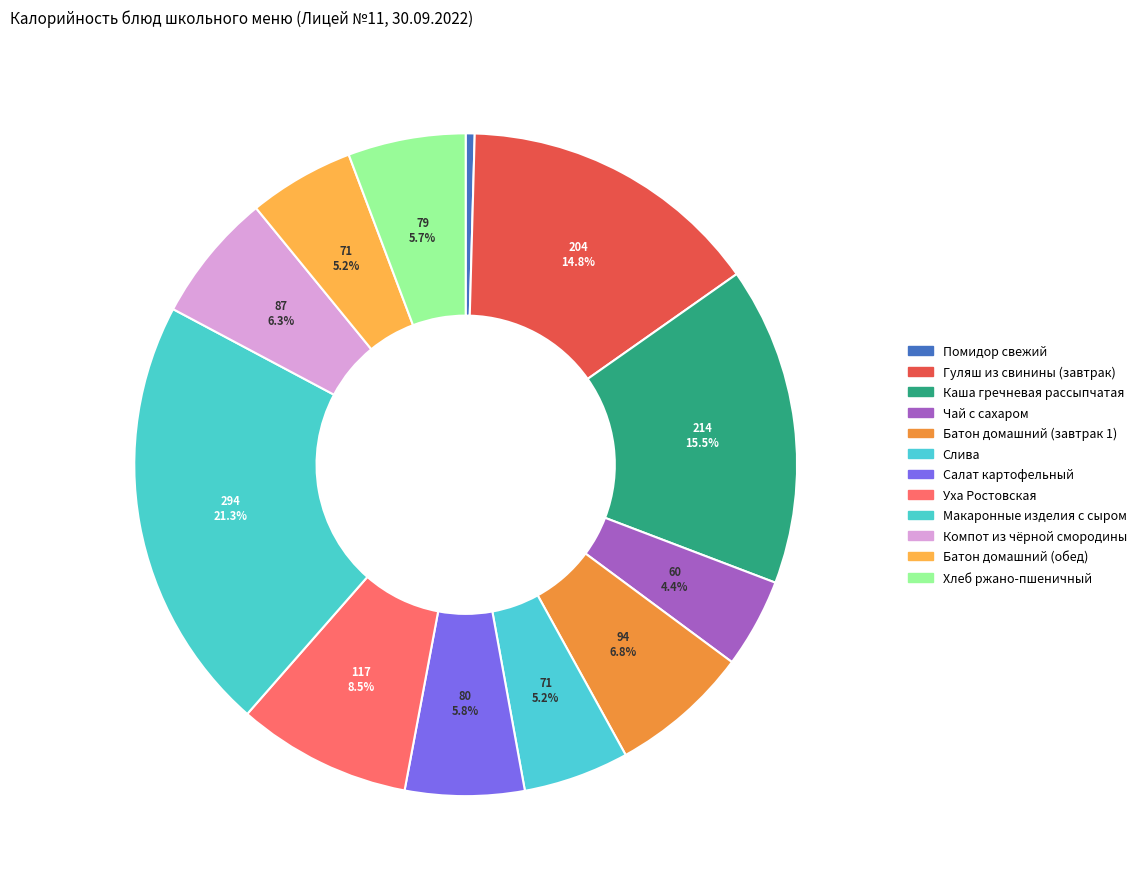

How many segments does this pie chart have?

12